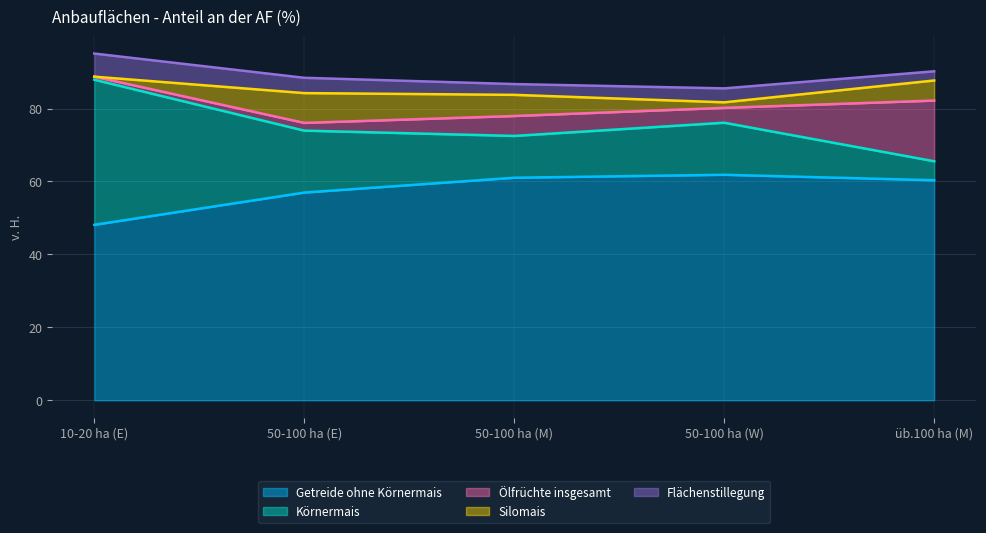

Which series has the largest total across all categories?

Getreide ohne Körnermais